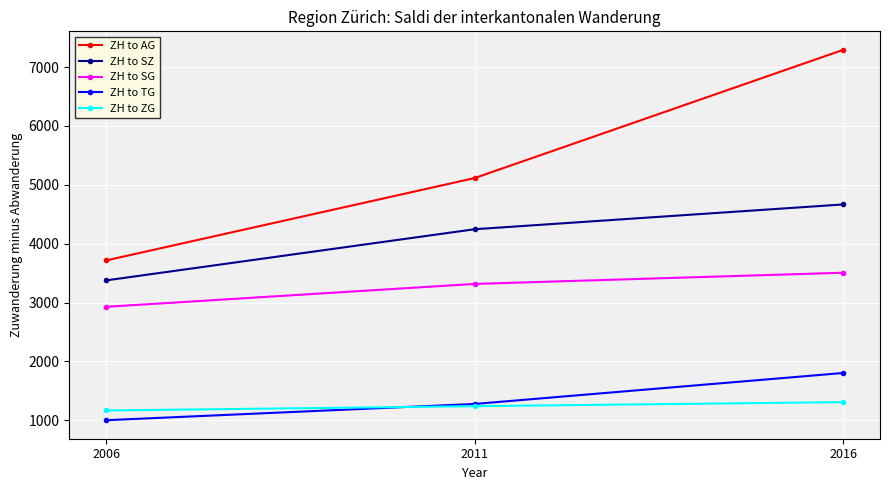

The value of ZH to ZG at 2006 is 1528. True or false?

False